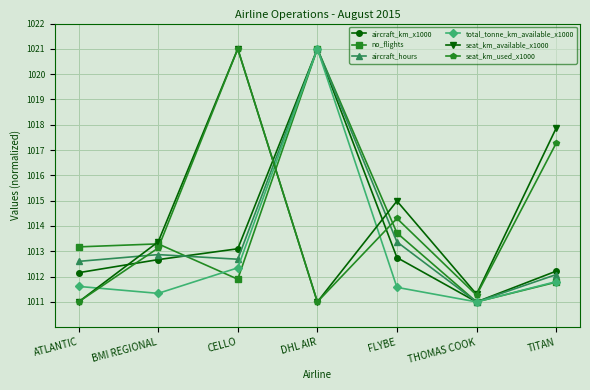

What are all the series names shown in the legend?

aircraft_km_x1000, no_flights, aircraft_hours, total_tonne_km_available_x1000, seat_km_available_x1000, seat_km_used_x1000